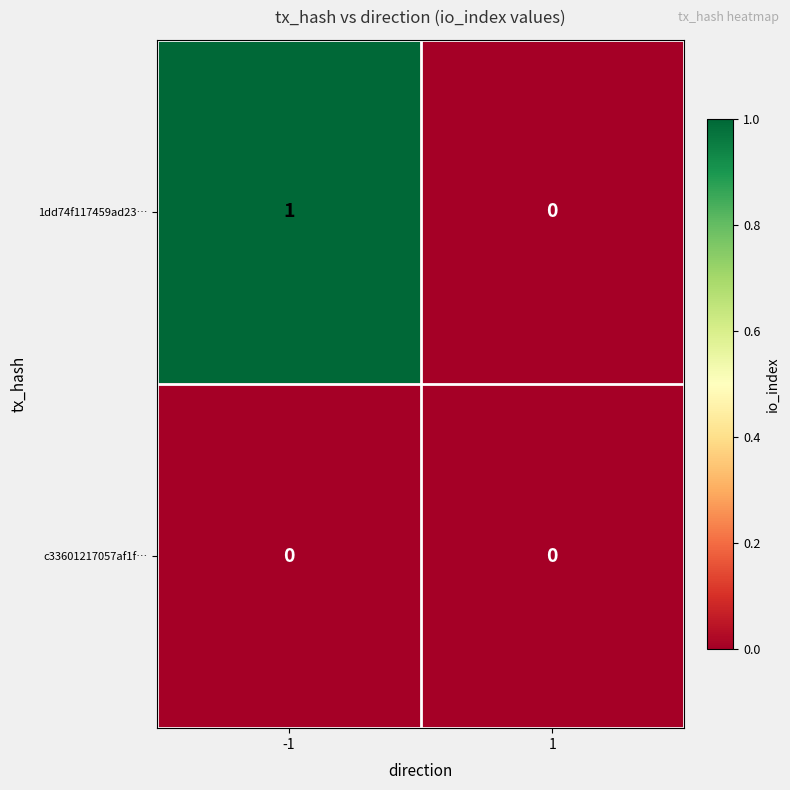

Count the number of categories in the chart.

2